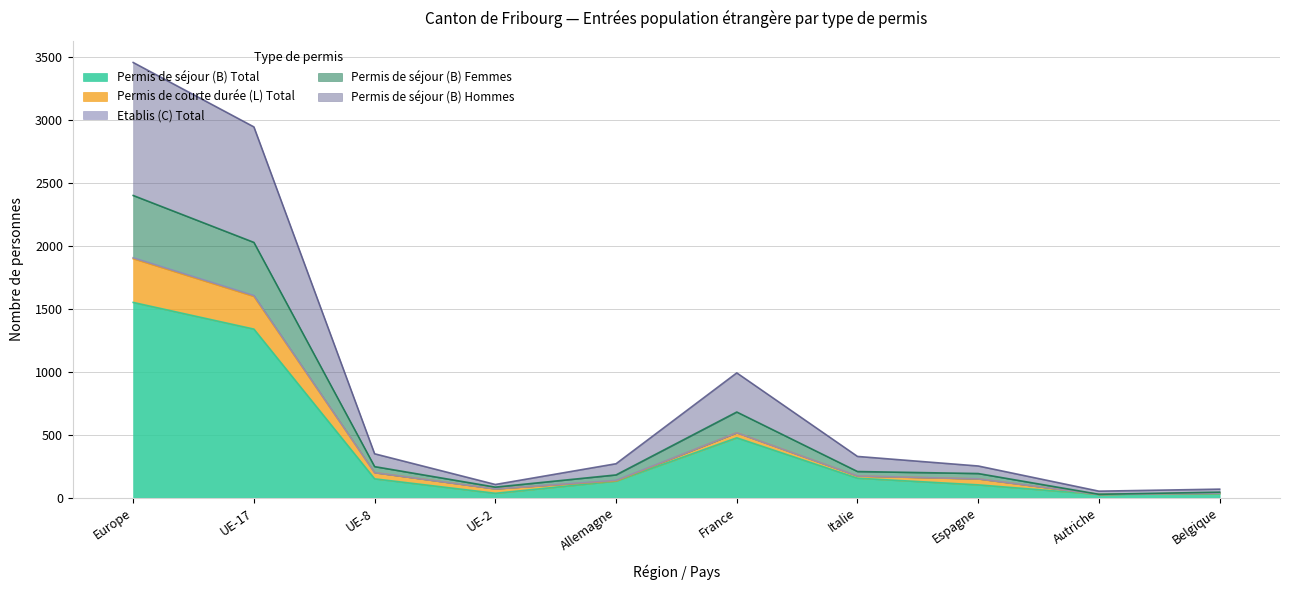

What is the highest value of the Permis de séjour (B) Total series?

1552